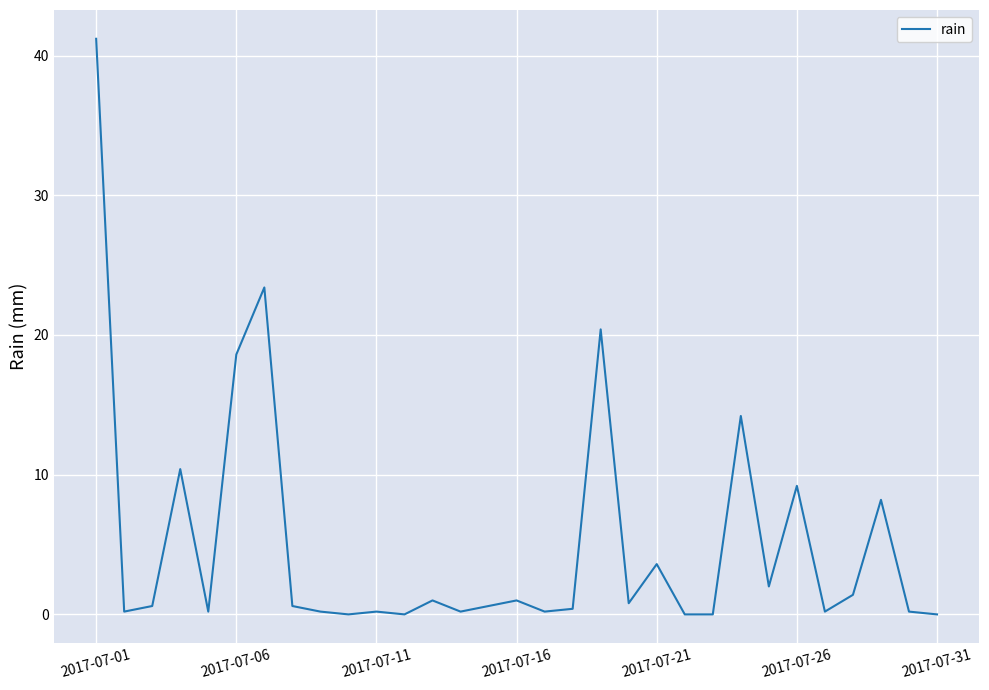

What is the maximum value shown in the chart?

41.2